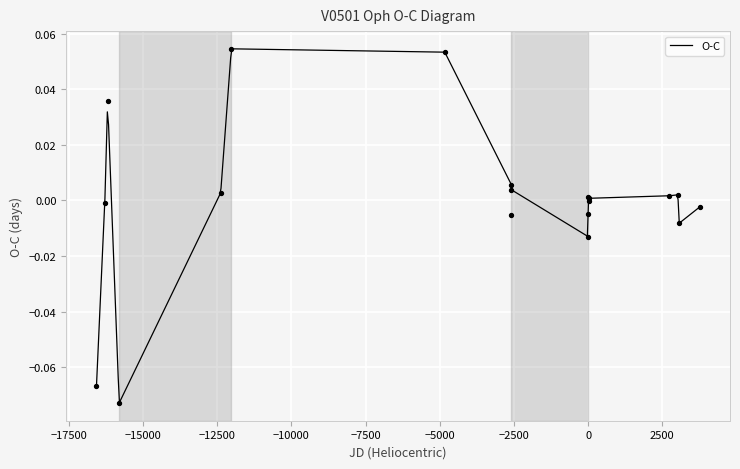

What is the change in value from 3 to 12?

+0.1